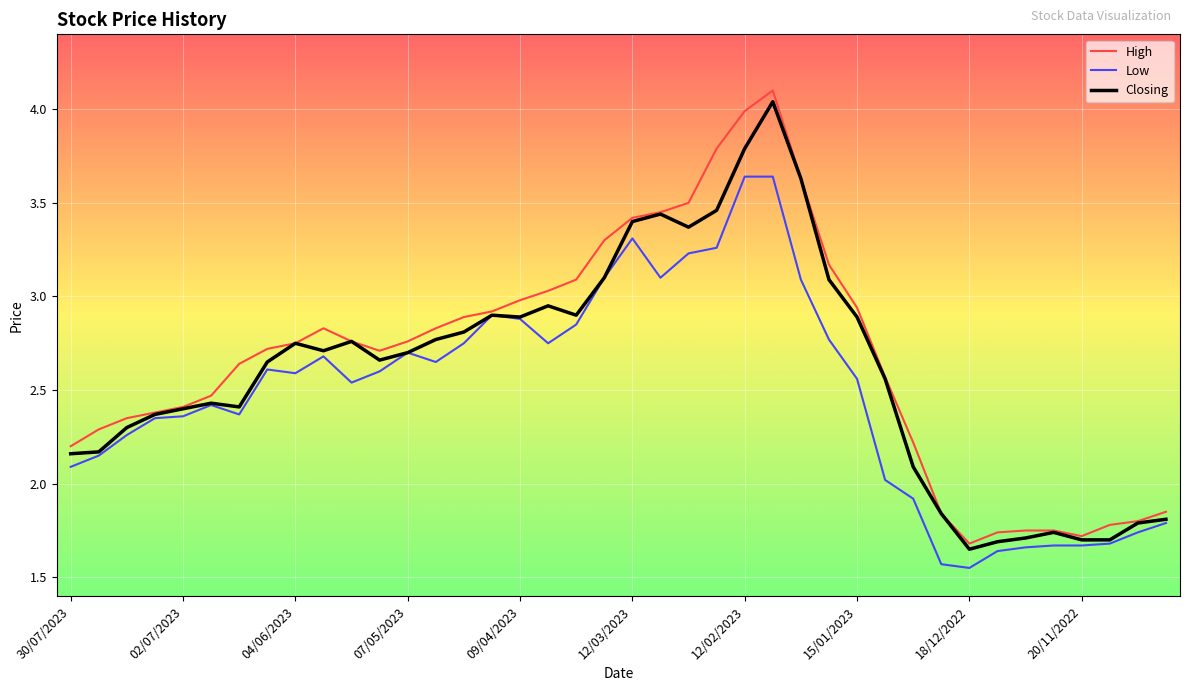

Is this an area chart (filled region under the line)?

No